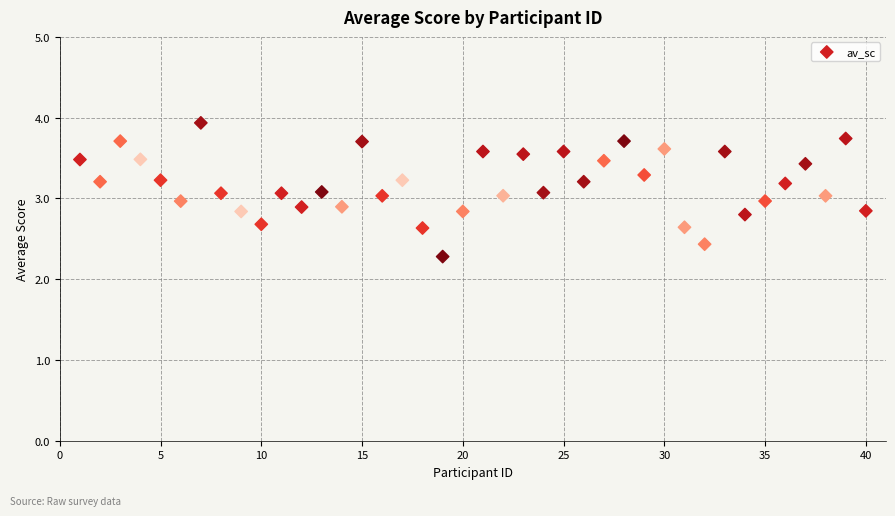

Count the number of points in this scatter plot.

40